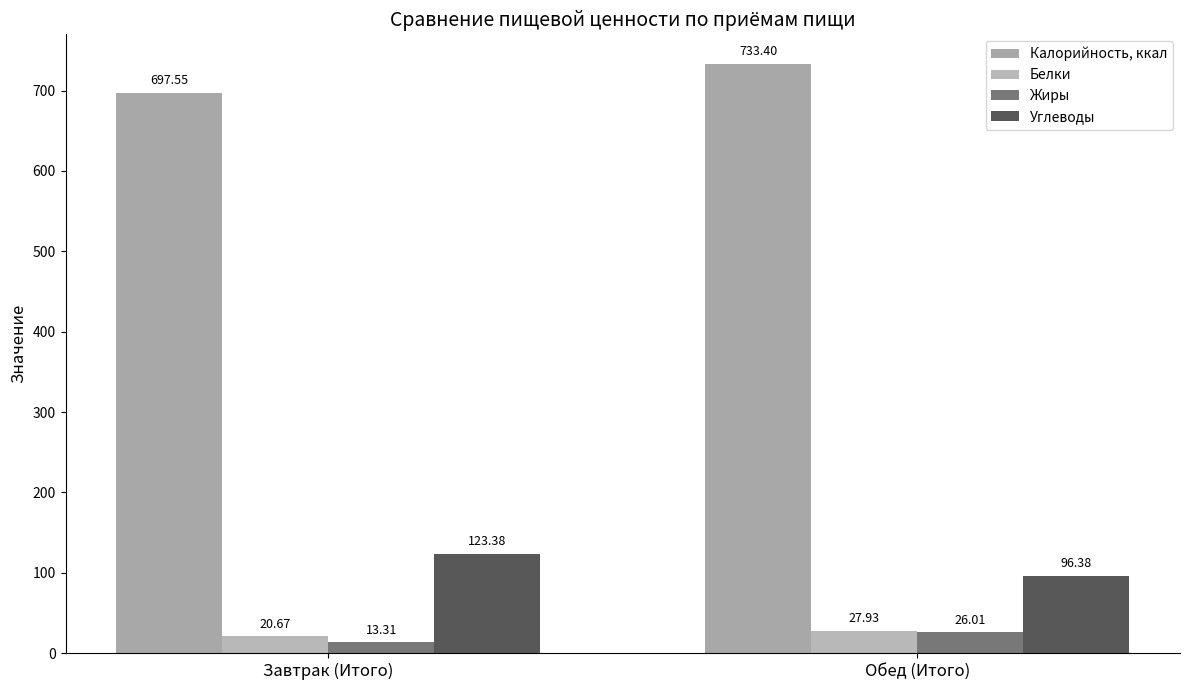

True or false: Калорийность, ккал has a value of 697.5 at Завтрак (Итого).

True